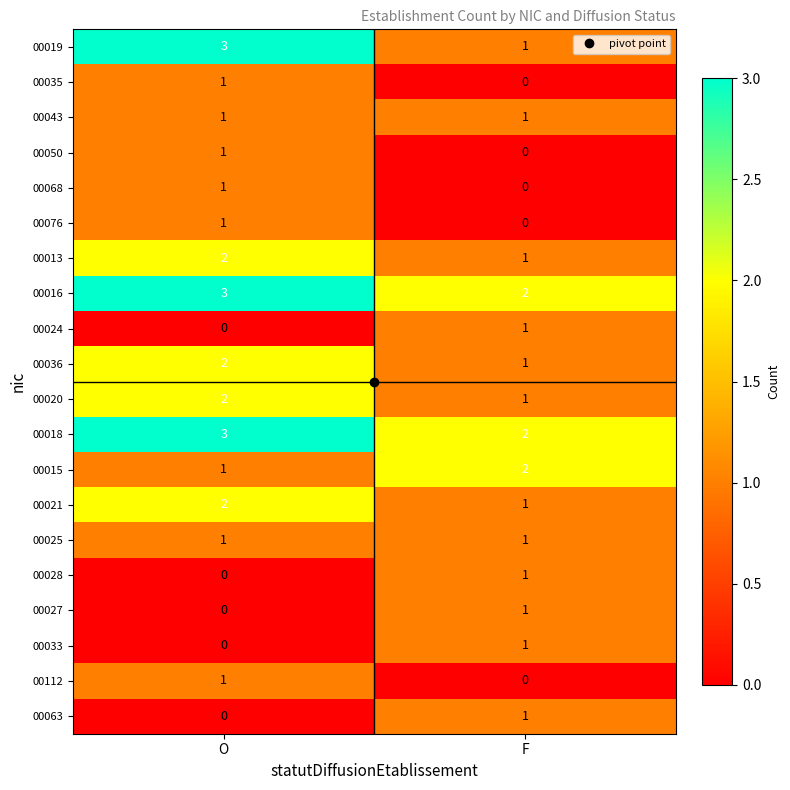

How many series are shown in this chart?

20